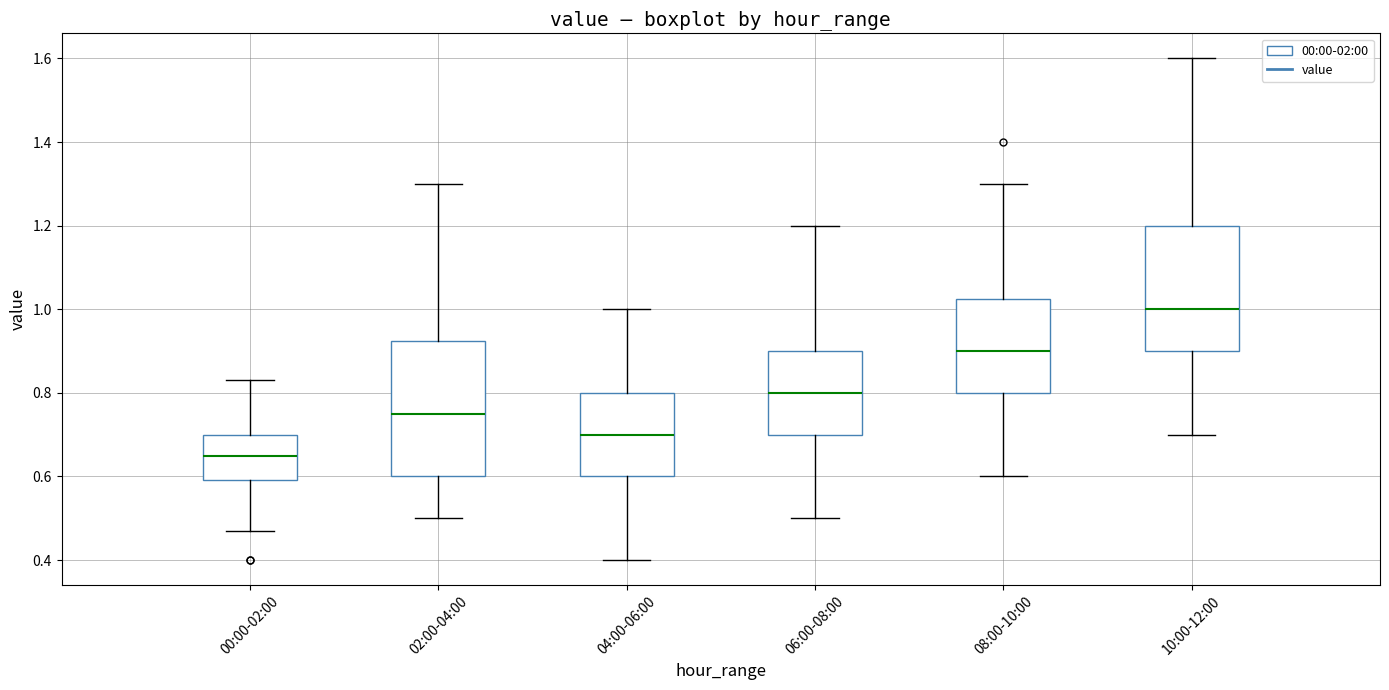

Which box's median line is the lowest?

00:00-02:00